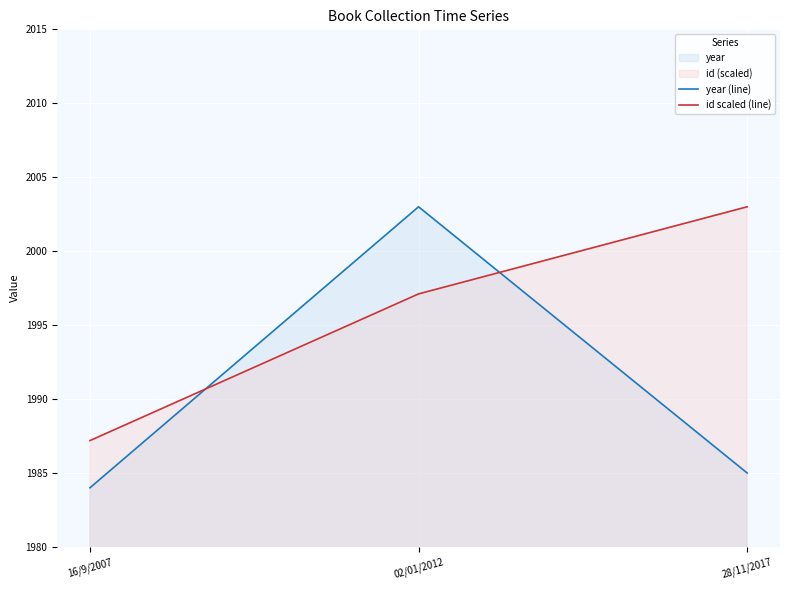

How many lines are shown in the chart?

2